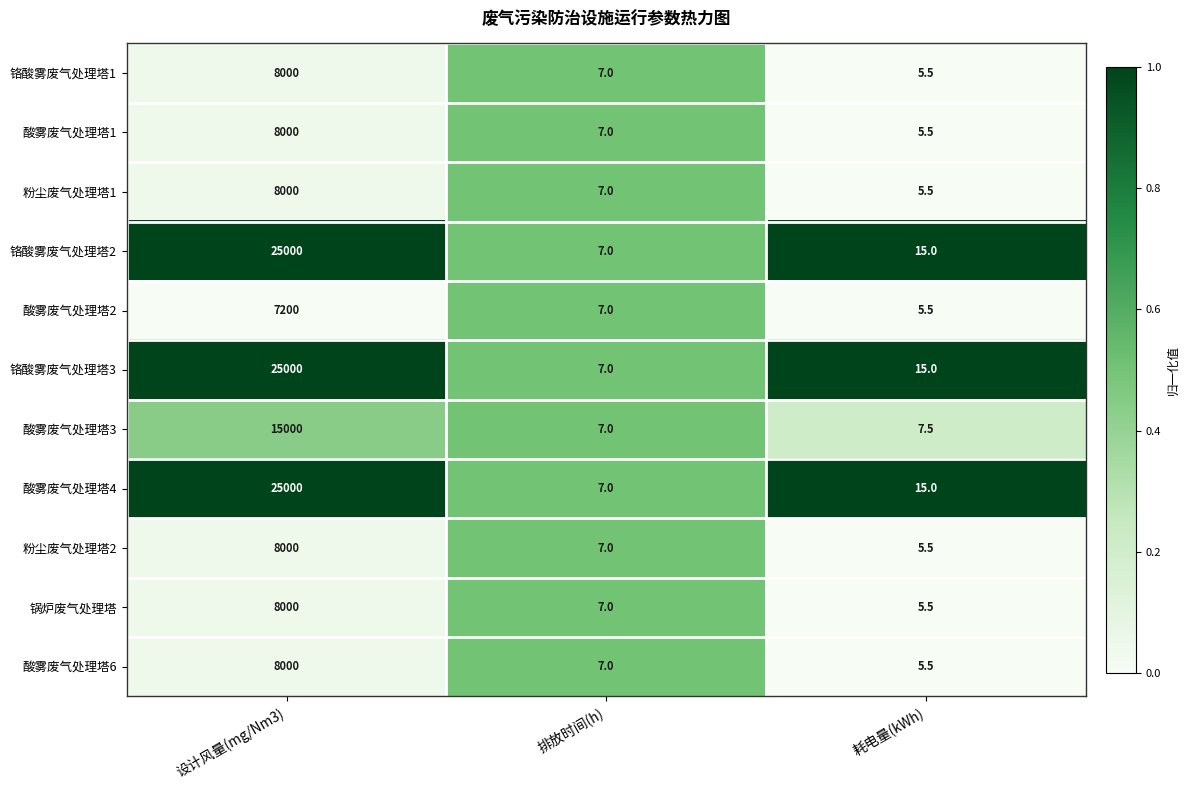

The 锅炉废气处理塔 series shows 3.1 at 耗电量(kWh). True or false?

False